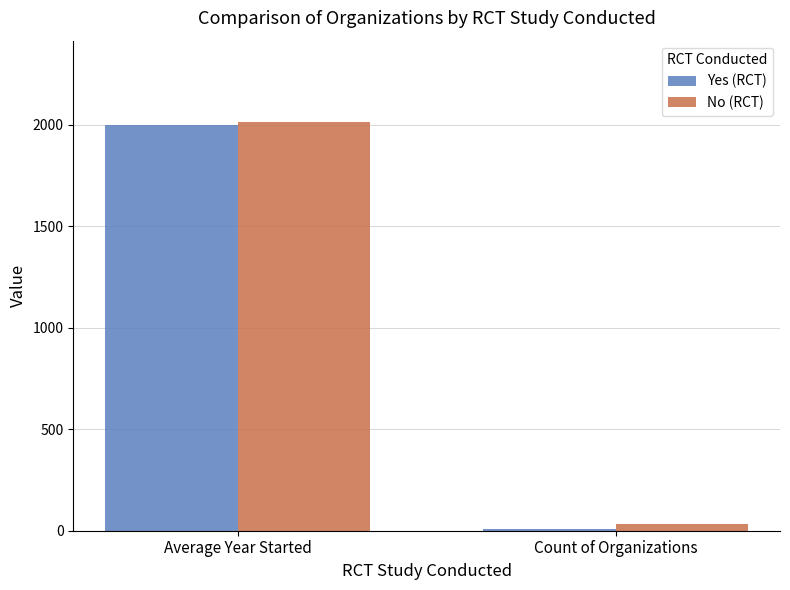

Reading right to left, transcribe all the data shown in this chart.

Yes (RCT): Count of Organizations=9.0	Average Year Started=2001.7
No (RCT): Count of Organizations=35.0	Average Year Started=2013.1